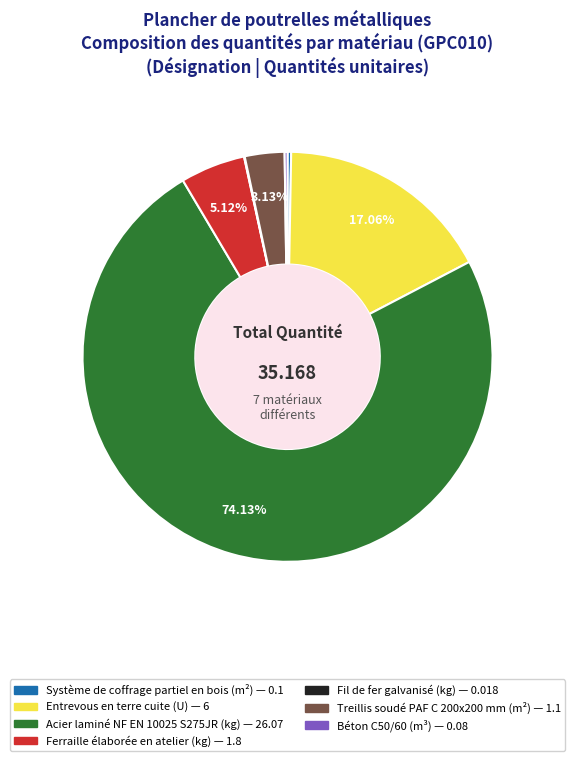

Does any single category account for the majority?

Yes